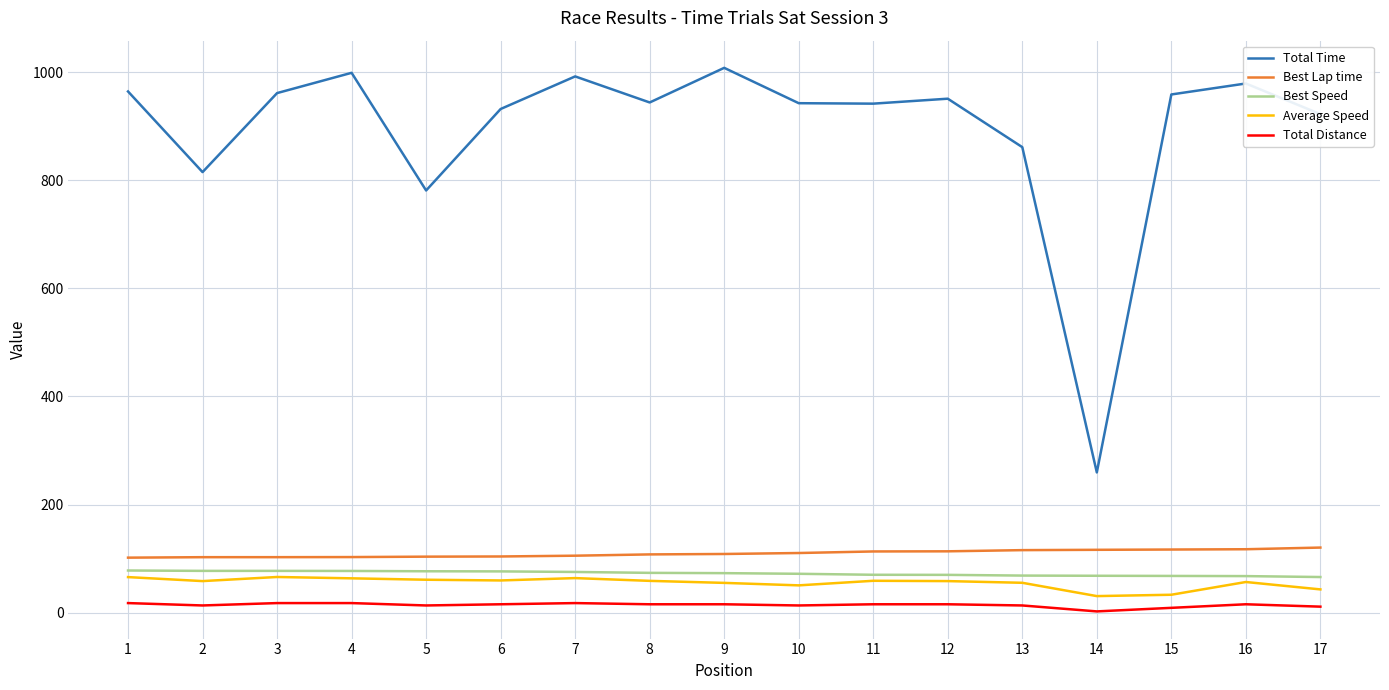

True or false: Best Speed and Average Speed intersect in this chart.

False